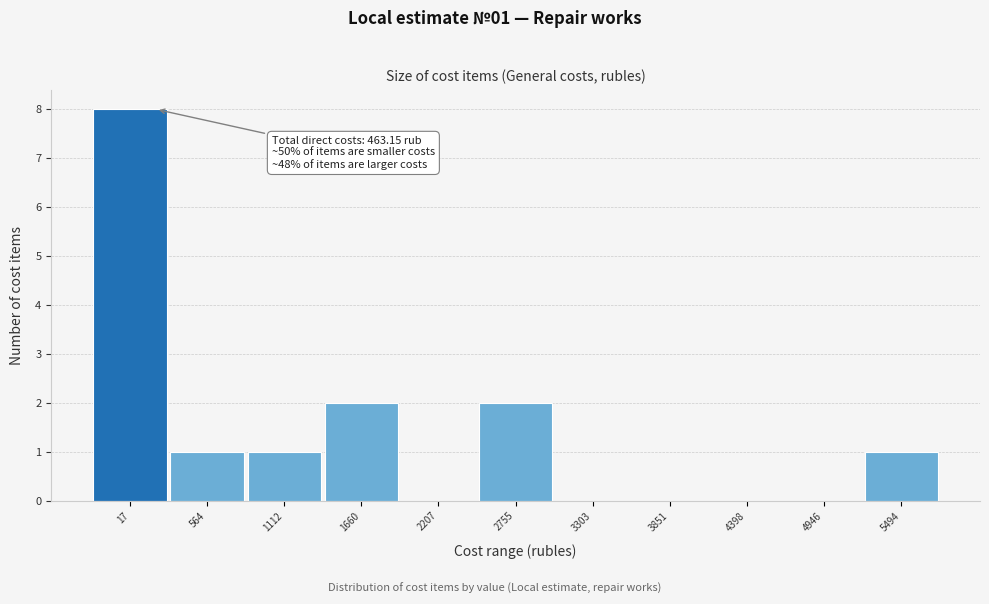

Reading right to left, list all the values displayed in this chart.

5494=1	4946=0	4398=0	3851=0	3303=0	2755=2	2207=0	1660=2	1112=1	564=1	17=8